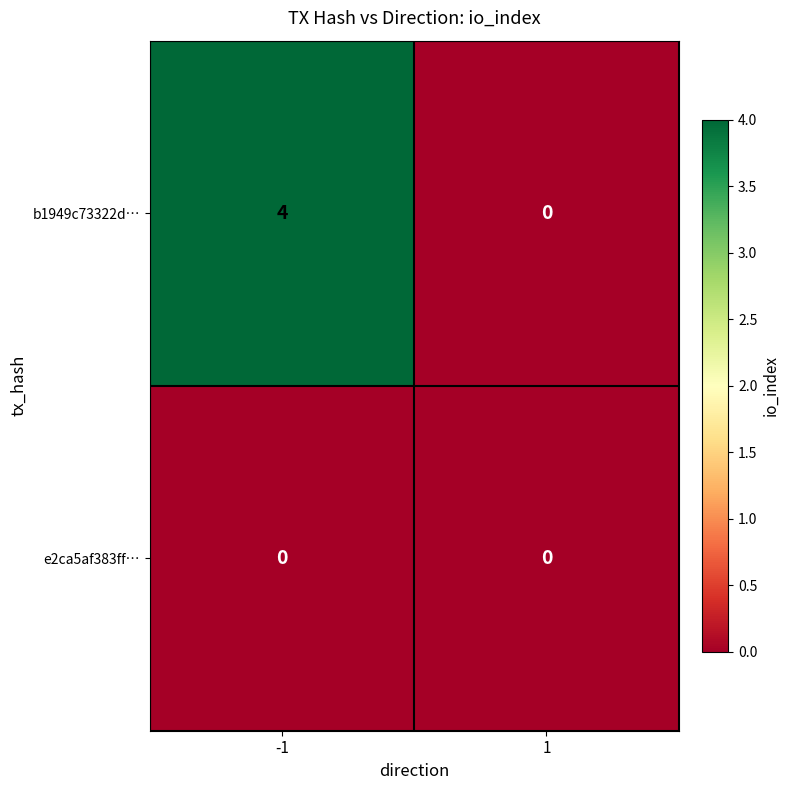

How many categories are shown in the chart?

2